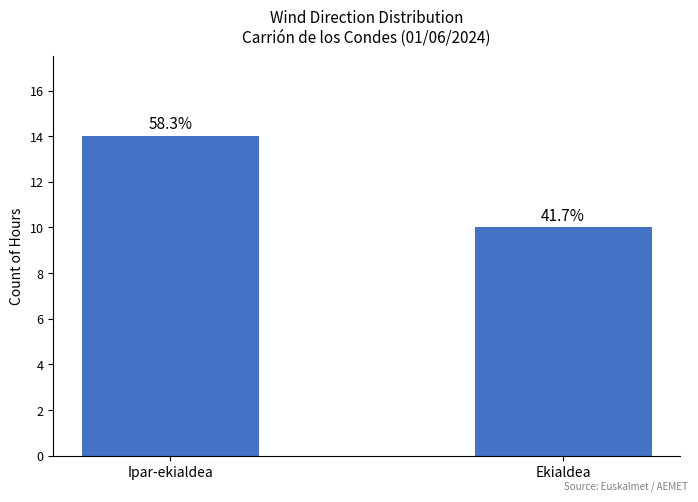

What is the average value?

12